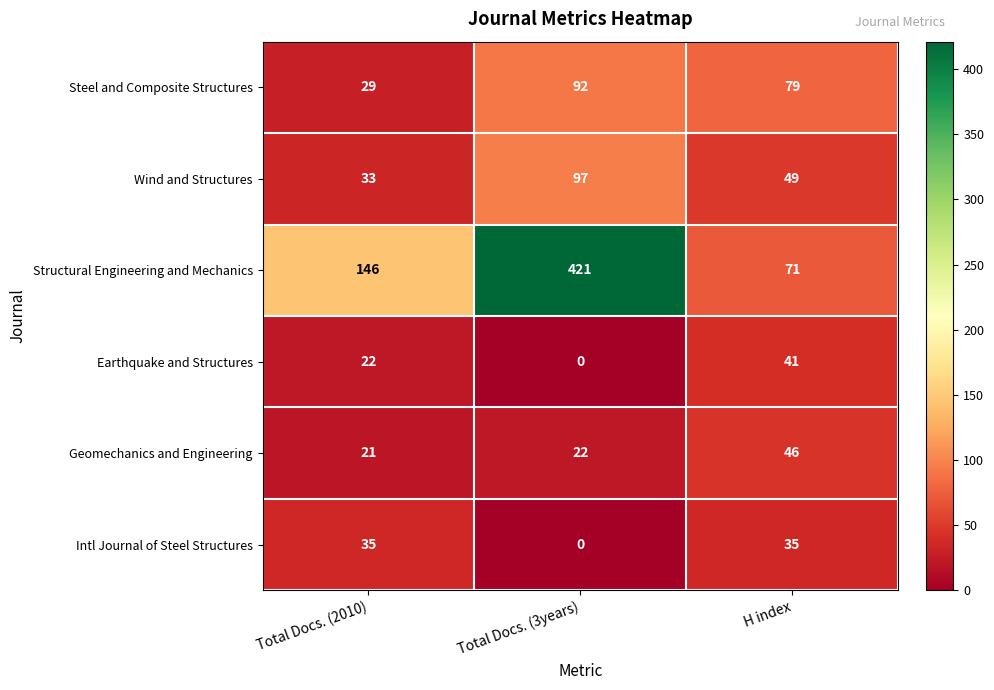

At how many categories does at least one series exceed 356?

1